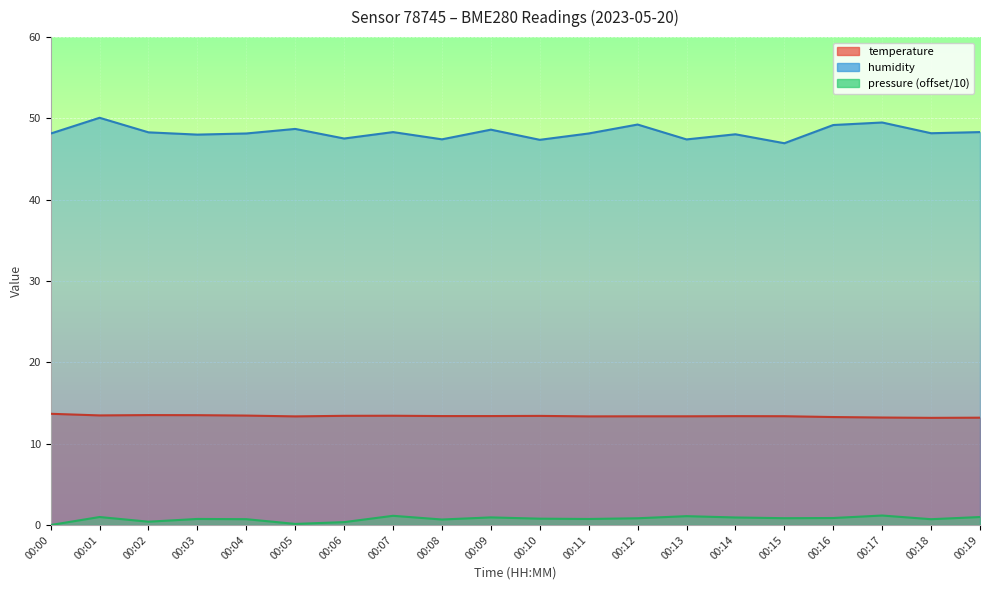

In humidity, how many points are higher than both neighbors (excluding endpoints)?

7